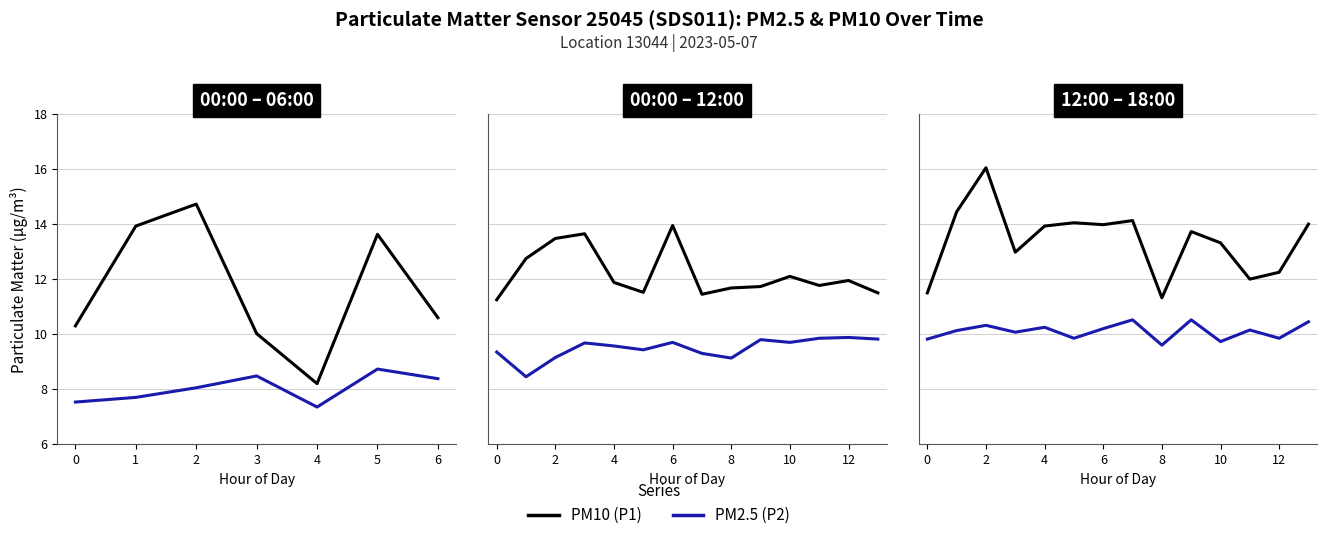

Rank the series at 10 from highest to lowest value.

PM10 (P1), PM2.5 (P2)